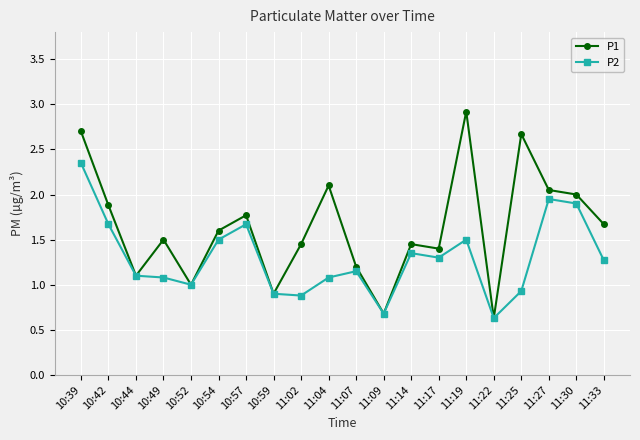

Which label corresponds to the largest value in the chart?

11:19